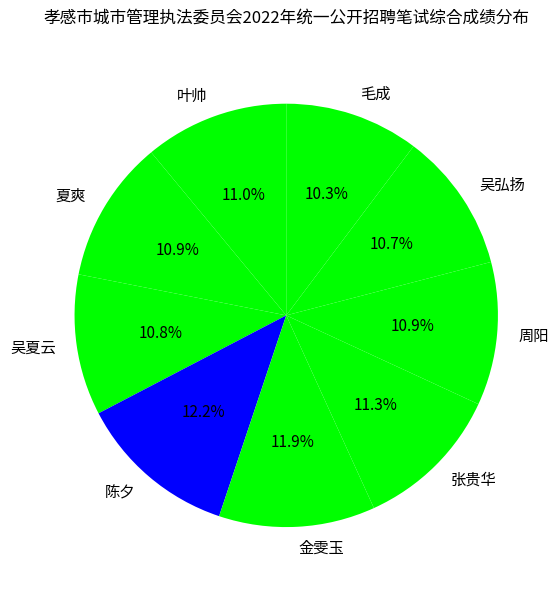

Is it true that 夏爽 is 11% of the pie?

True